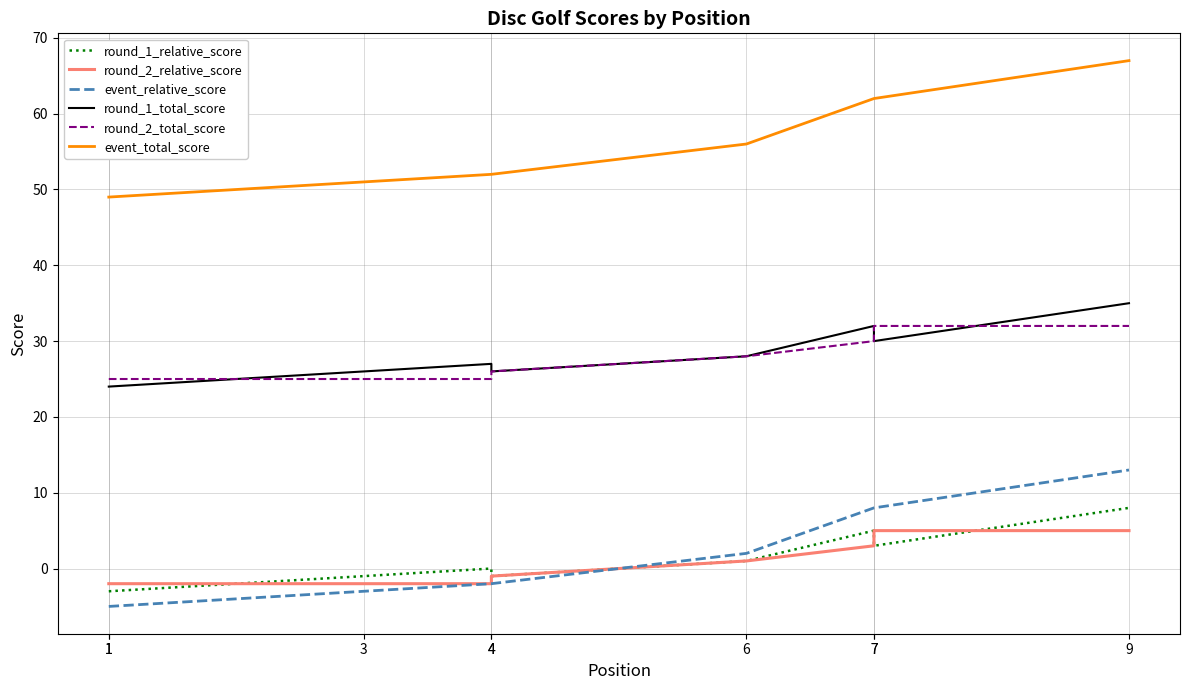

At which category does the chart reach its peak across all series?

9